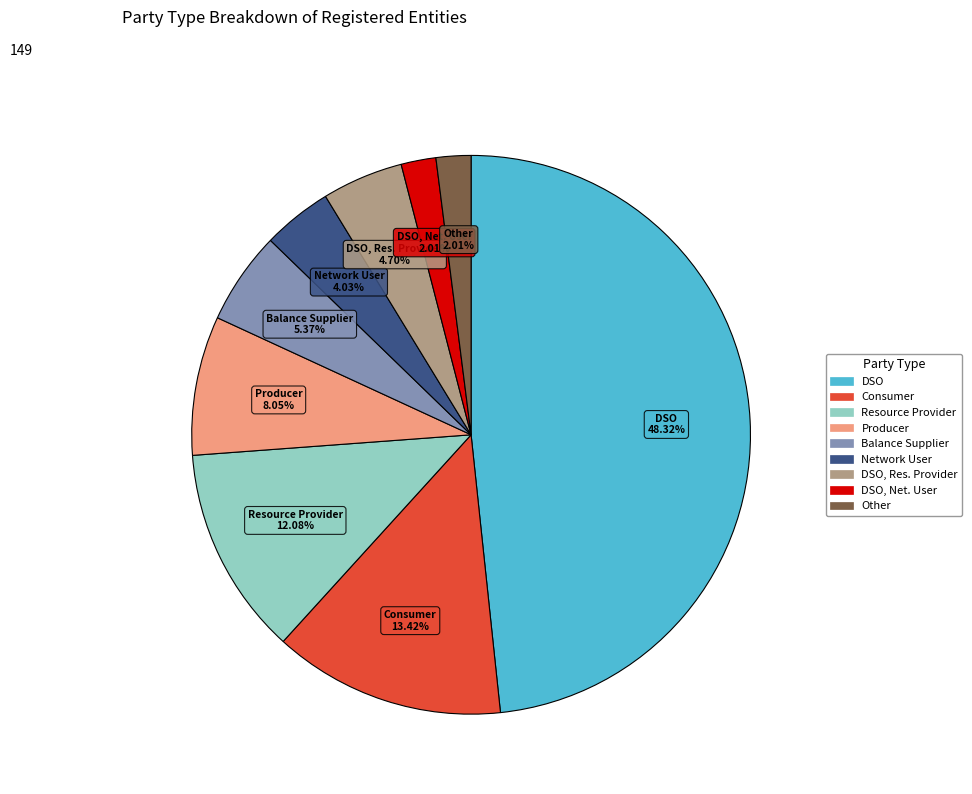

Is there a majority slice in this chart?

No